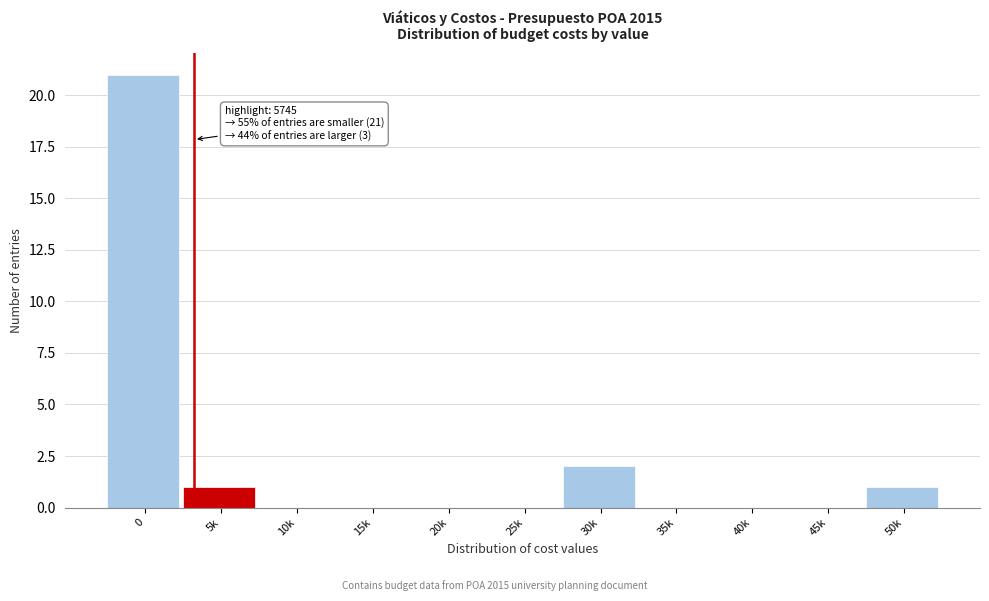

Reading left to right, extract all data points from this chart.

0=21	5k=1	10k=0	15k=0	20k=0	25k=0	30k=2	35k=0	40k=0	45k=0	50k=1